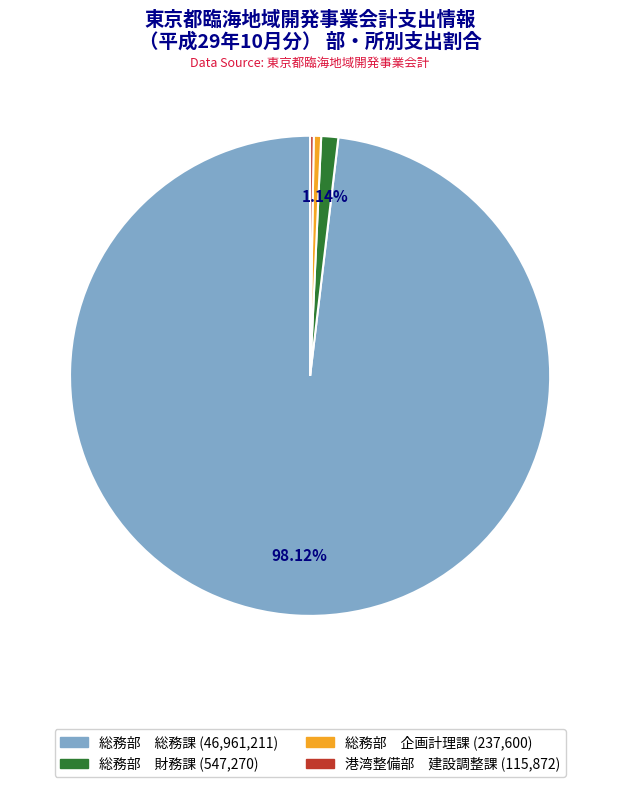

What is the largest slice in the pie chart?

総務部 総務課